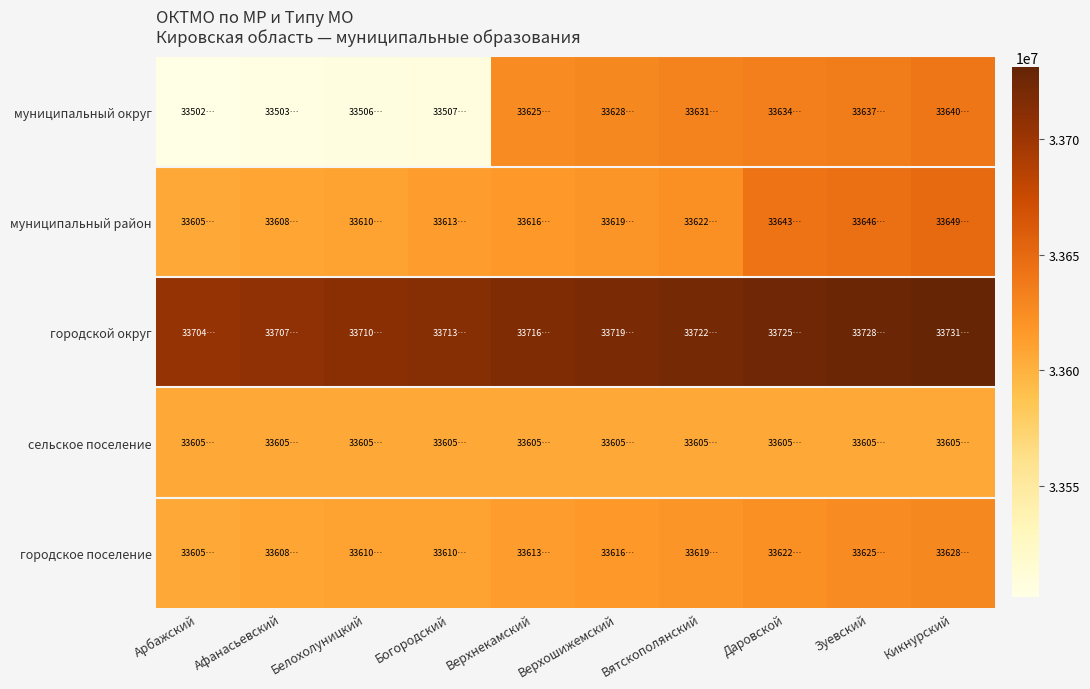

Reading left to right, transcribe all the data shown in this chart.

муниципальный округ: Арбажский=33502000	Афанасьевский=33503000	Белохолуницкий=33506000	Богородский=33507000	Верхнекамский=33625000	Верхошижемский=33628000	Вятскополянский=33631000	Даровской=33634000	Зуевский=33637000	Кикнурский=33640000
муниципальный район: Арбажский=33605000	Афанасьевский=33608000	Белохолуницкий=33610000	Богородский=33613000	Верхнекамский=33616000	Верхошижемский=33619000	Вятскополянский=33622000	Даровской=33643000	Зуевский=33646000	Кикнурский=33649000
городской округ: Арбажский=33704000	Афанасьевский=33707000	Белохолуницкий=33710000	Богородский=33713000	Верхнекамский=33716000	Верхошижемский=33719000	Вятскополянский=33722000	Даровской=33725000	Зуевский=33728000	Кикнурский=33731000
сельское поселение: Арбажский=33605408	Афанасьевский=33605420	Белохолуницкий=33605422	Богородский=33605423	Верхнекамский=33605428	Верхошижемский=33605436	Вятскополянский=33605440	Даровской=33605444	Зуевский=33605448	Кикнурский=33605456
городское поселение: Арбажский=33605101	Афанасьевский=33608151	Белохолуницкий=33610104	Богородский=33610154	Верхнекамский=33613101	Верхошижемский=33616101	Вятскополянский=33619101	Даровской=33622101	Зуевский=33625101	Кикнурский=33628101